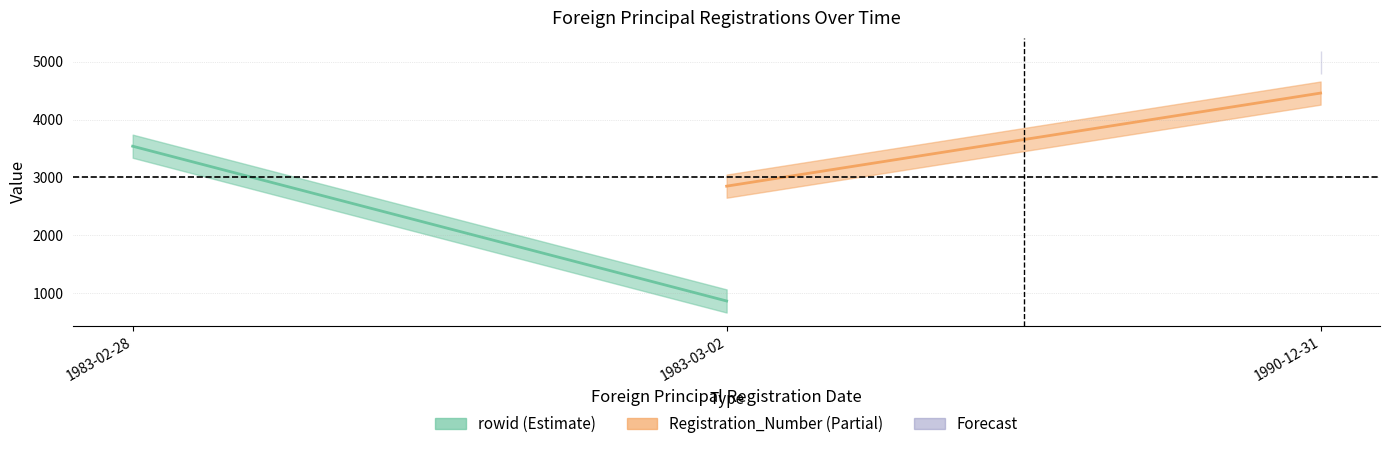

True or false: Registration_Number has a value of 1902 at 1983-03-02.

False